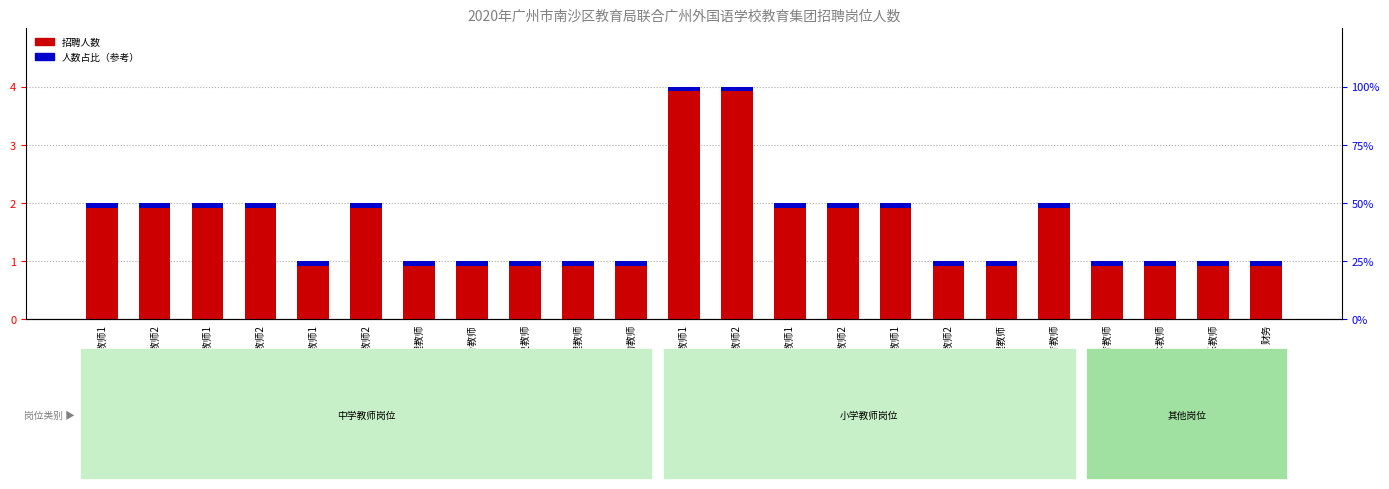

Reading left to right, what are all the values shown in this chart?

2	2	2	2	1	2	1	1	1	1	1	4	4	2	2	2	1	1	2	1	1	1	1